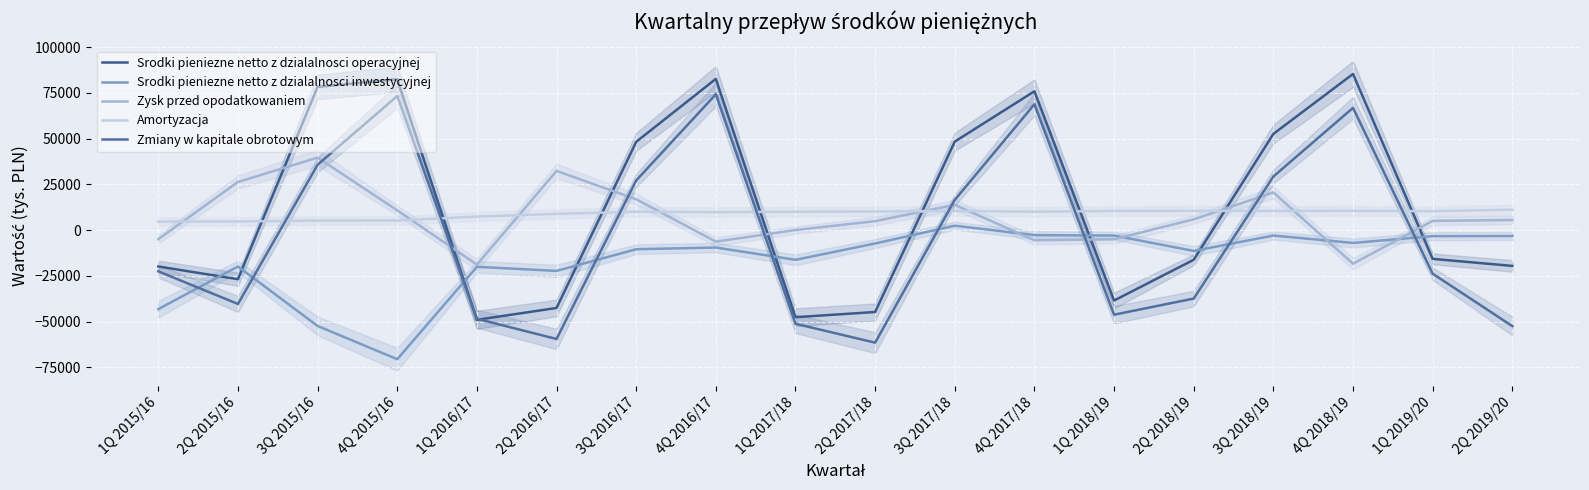

Is it true that Srodki pieniezne netto z dzialalnosci operacyjnej equals -19549.5 at 2Q 2019/20?

True